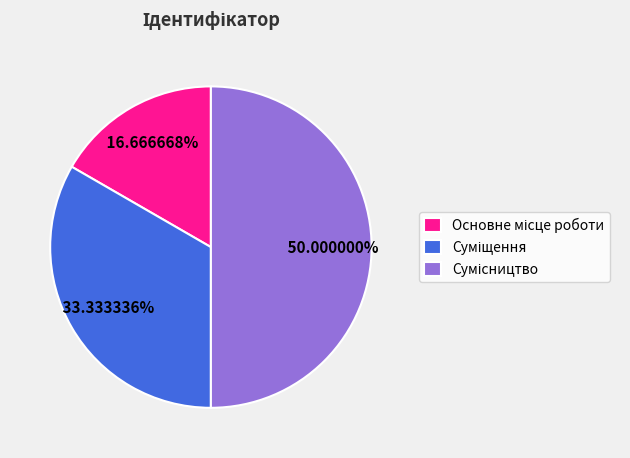

What is the smallest slice in the pie chart?

Основне місце роботи